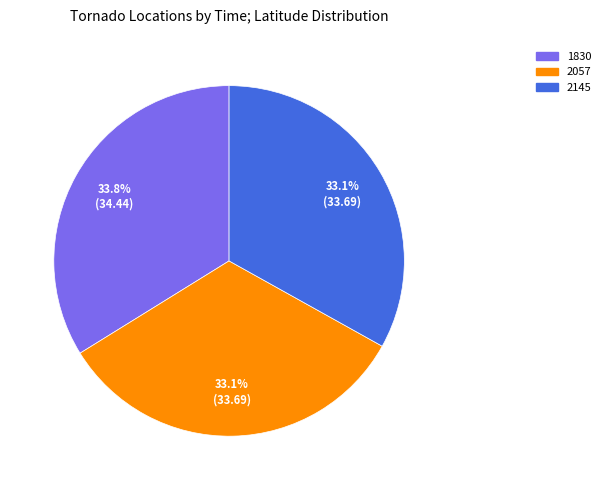

What percentage is NOT represented by 2057?

66.9%